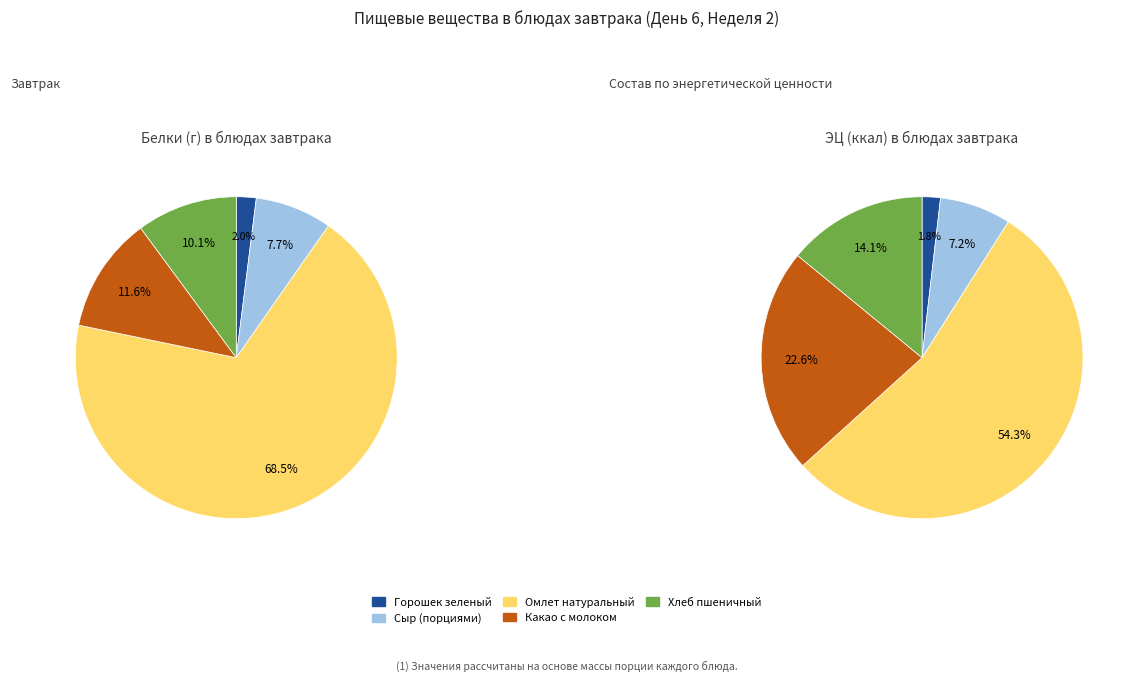

How much of the chart is everything except Омлет натуральный с маслом сливочным?

31.5%